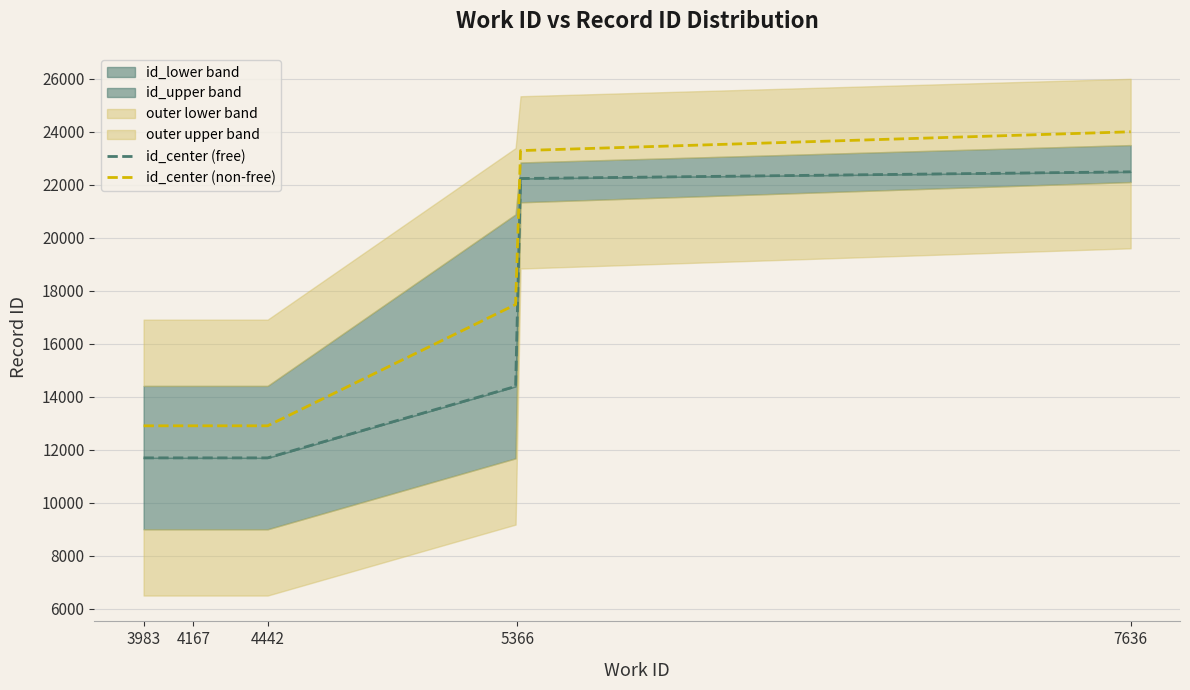

What is the sum of the id_center values at 5366 and 4442?

26108